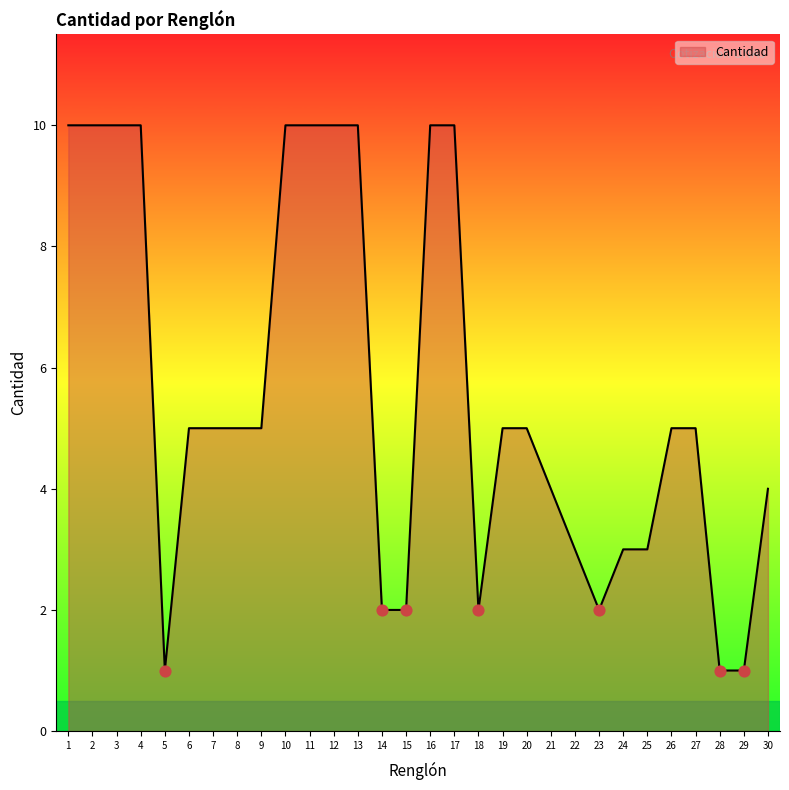

Approximately how many times larger is the value at 15 compared to 19?

0.4